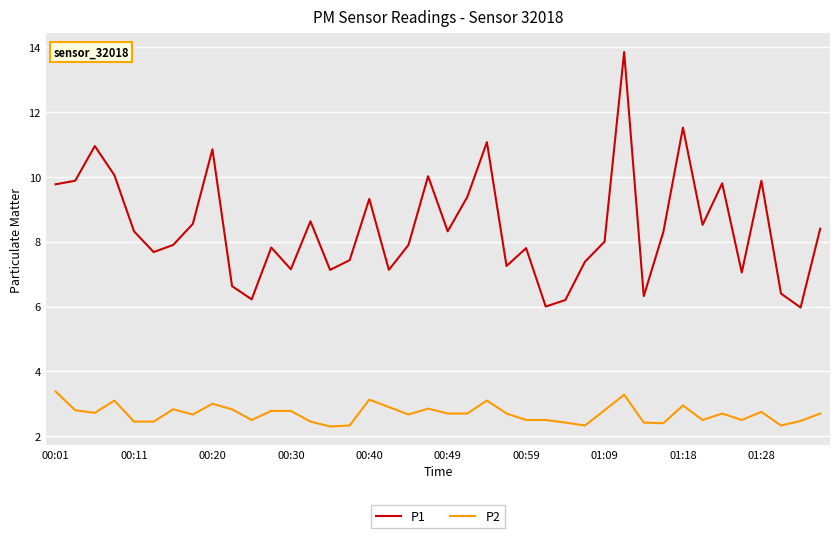

What is the highest value of the P2 series?

3.4